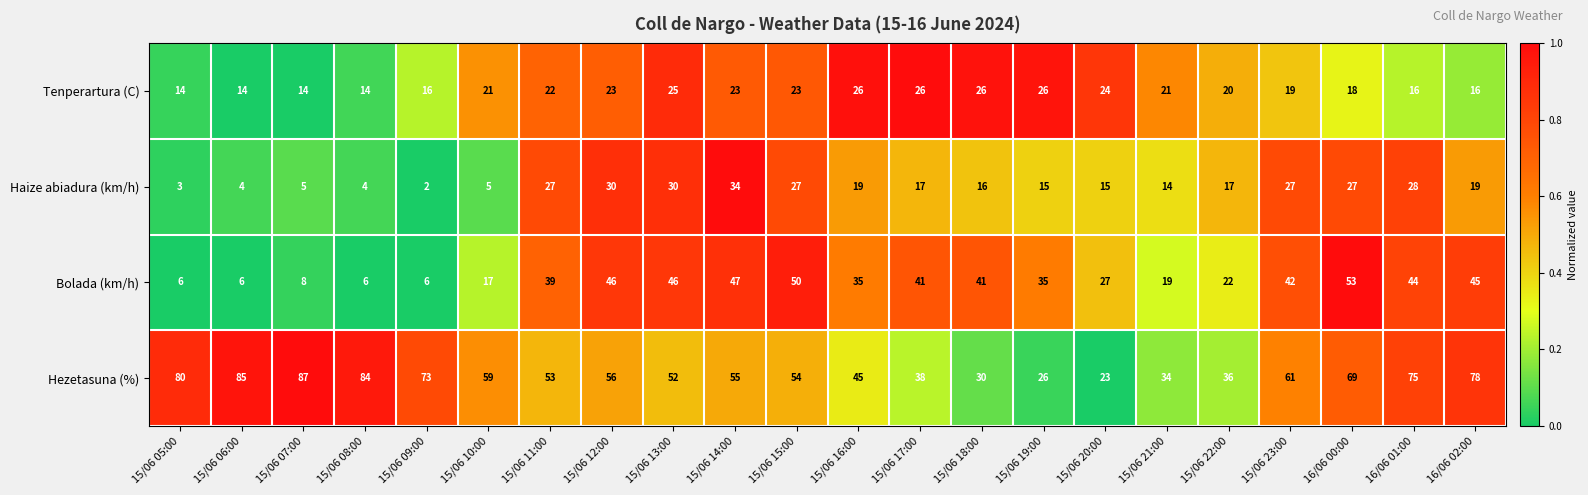

List the series in order of their peak value, highest first.

Hezetasuna (%), Bolada (km/h), Haize abiadura (km/h), Tenperartura (C)